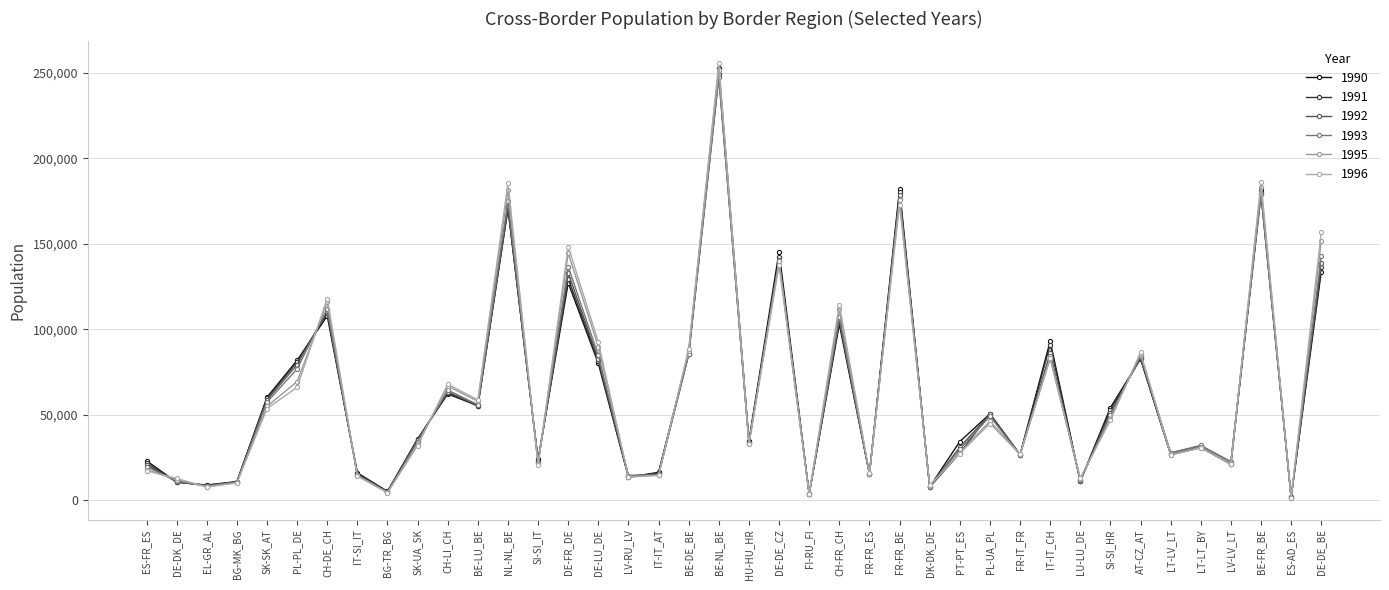

At which label is 1995 closest to 126617?

CH-DE_CH